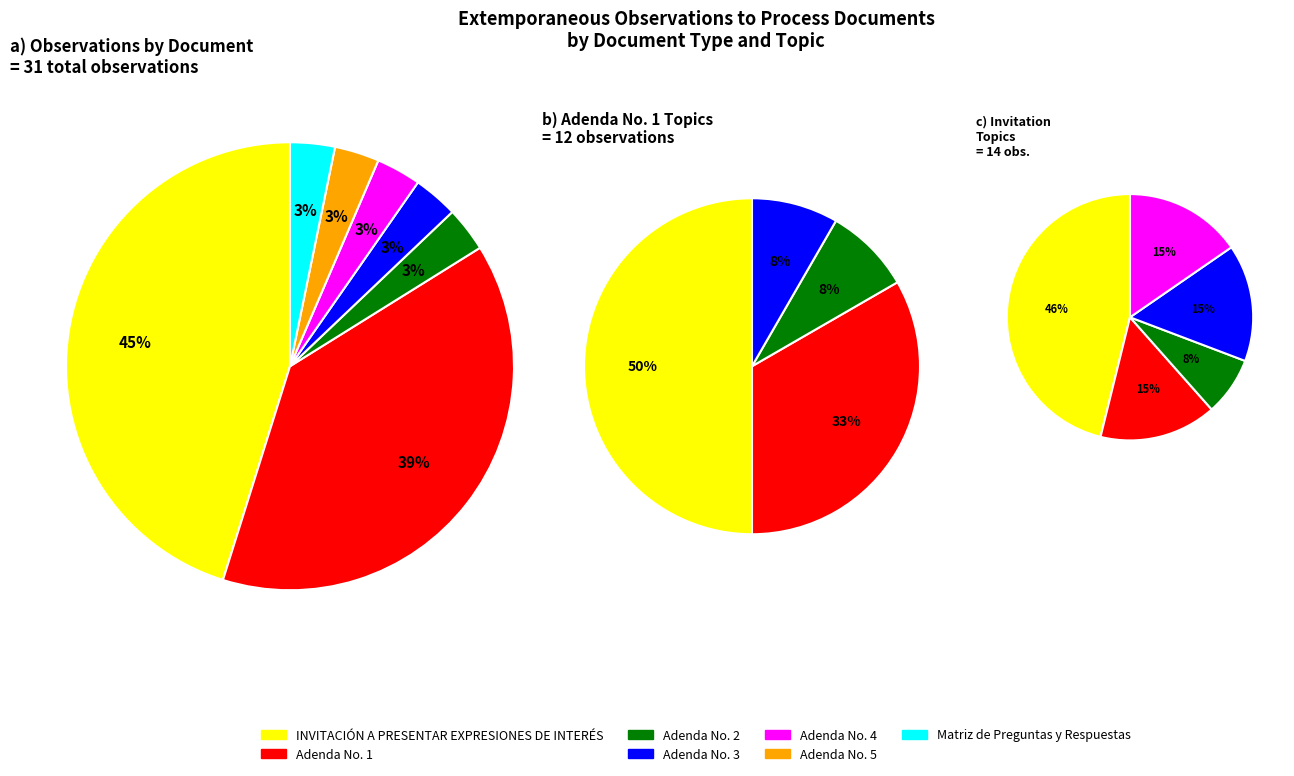

Approximately how many times larger is the value at INVITACIÓN A PRESENTAR EXPRESIONES DE INTERÉS compared to Adenda No. 4?

14.0